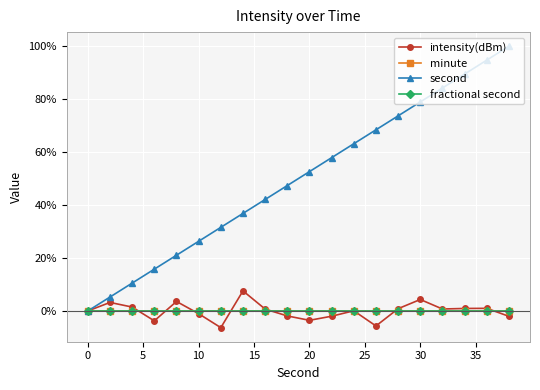

Does the chart have visible grid lines?

Yes